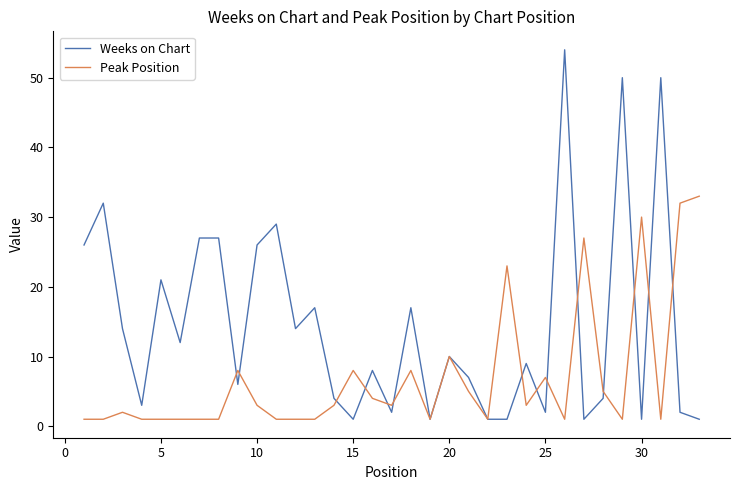

Rank the series by their average value, from lowest to highest.

Peak Position, Weeks on Chart